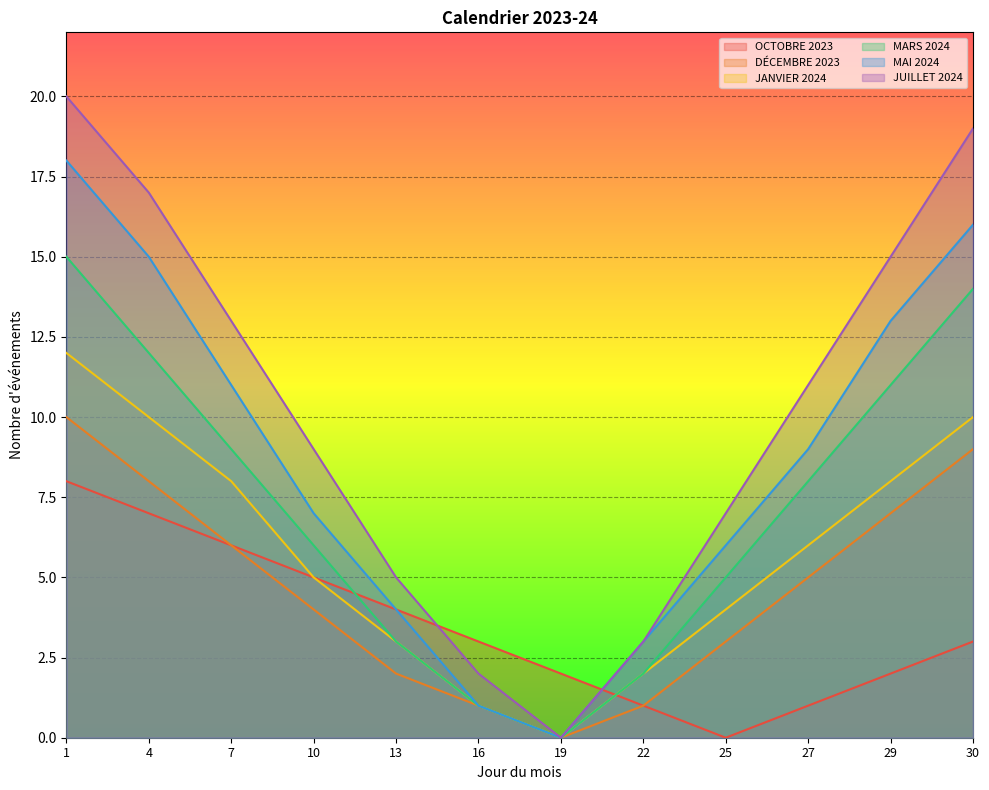

What is the difference between the maximum and minimum values in the MARS 2024 series?

15